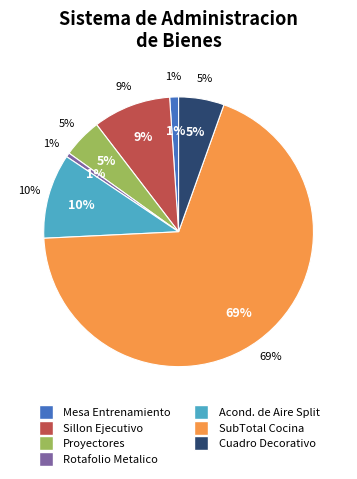

Count the number of slices in the pie.

7